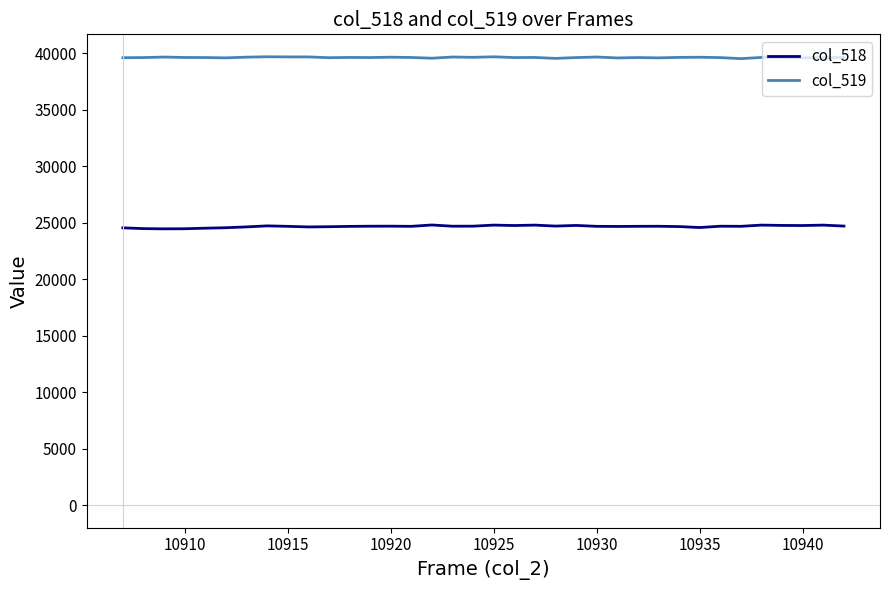

What is the lowest value of the col_518 series?

24475